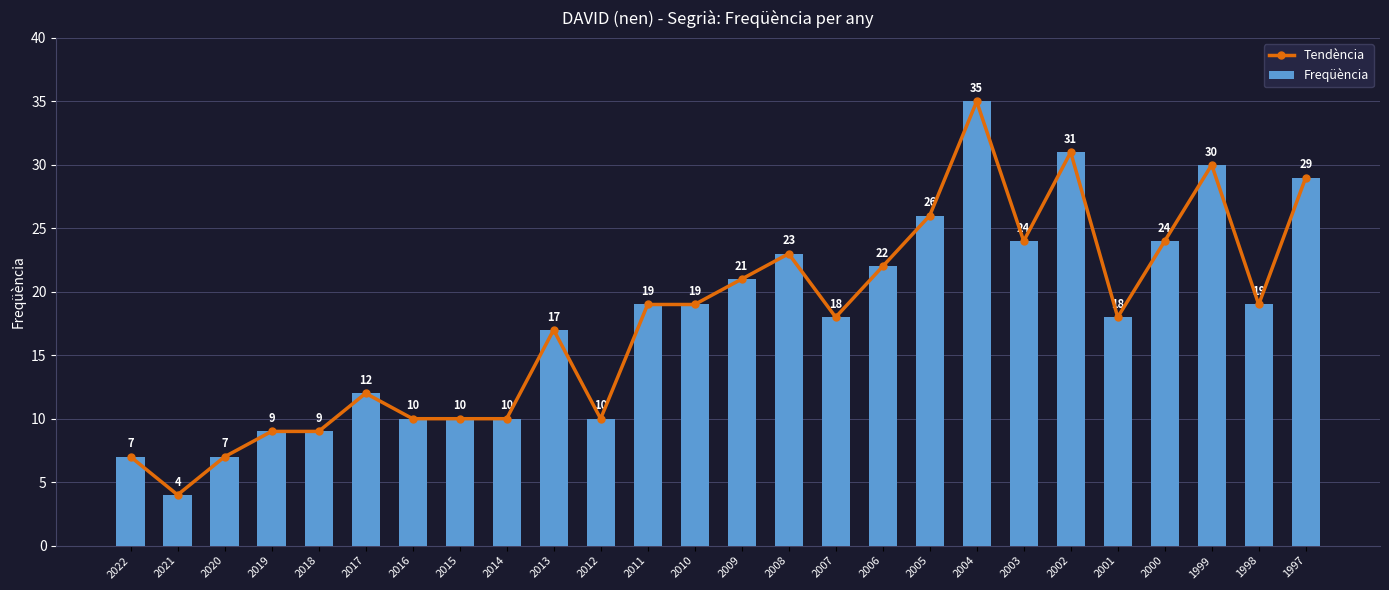

At which label does Tendència first exceed 19?

2009